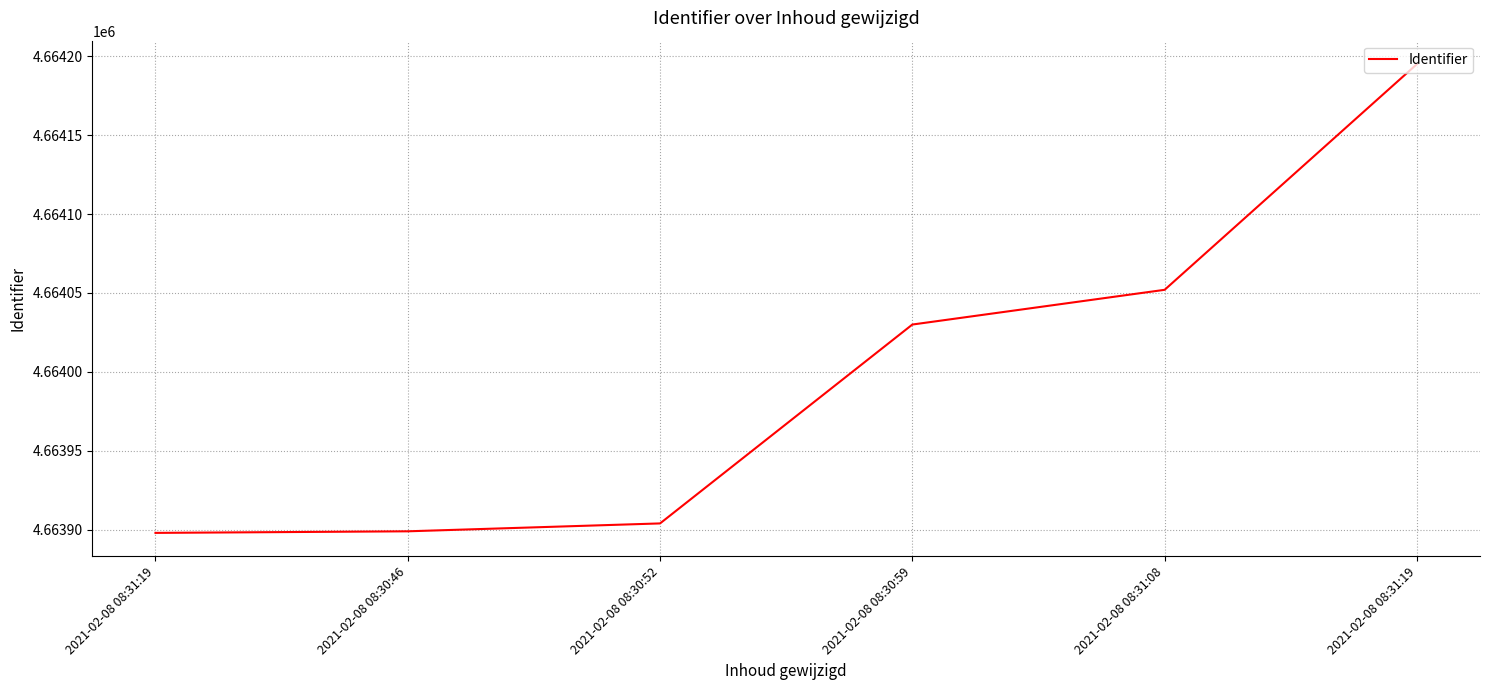

Between 2021-02-08 08:30:59 and 2021-02-08 08:31:08, which is larger?

2021-02-08 08:31:08